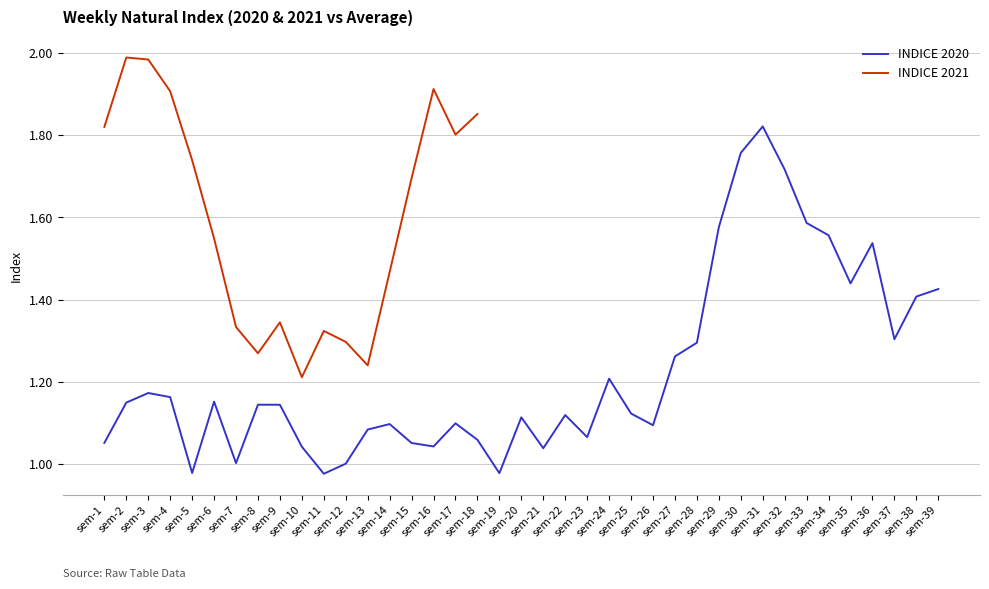

What is the minimum value shown in the chart?

1.0